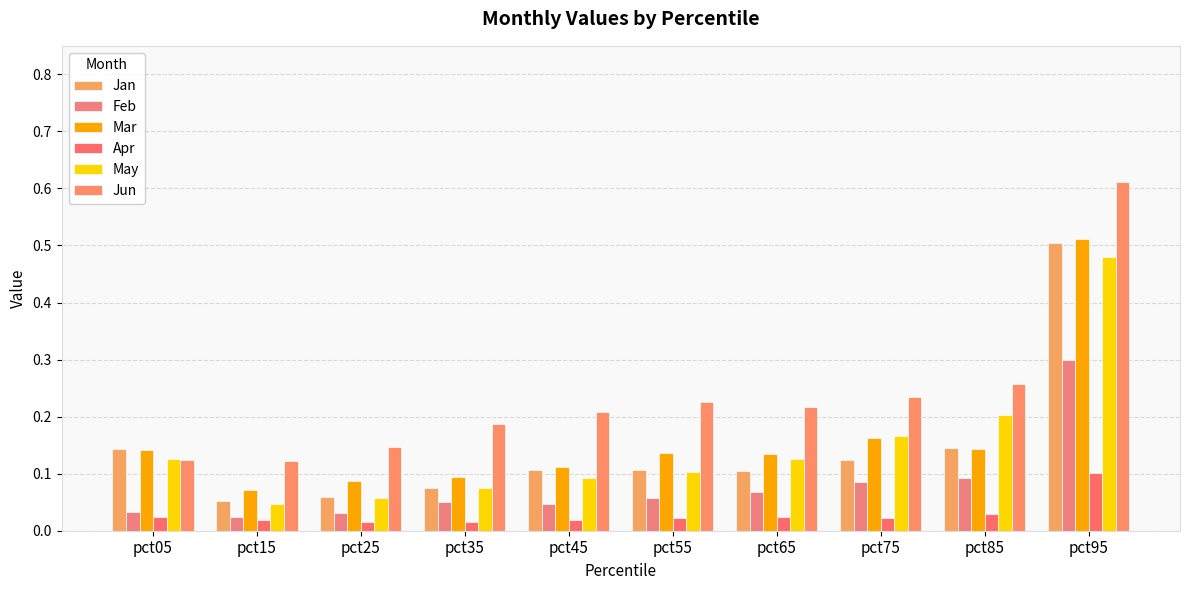

How many bars are there in total?

60